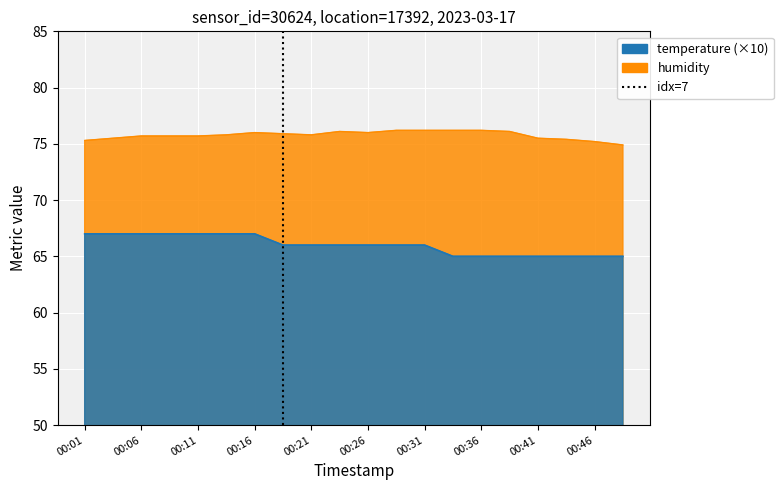

What is the difference between the temperature values at 00:46 and 00:16?

2.0